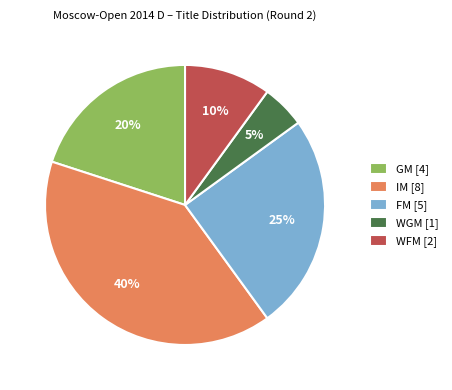

Approximately how many times larger is the value at GM compared to FM?

0.8